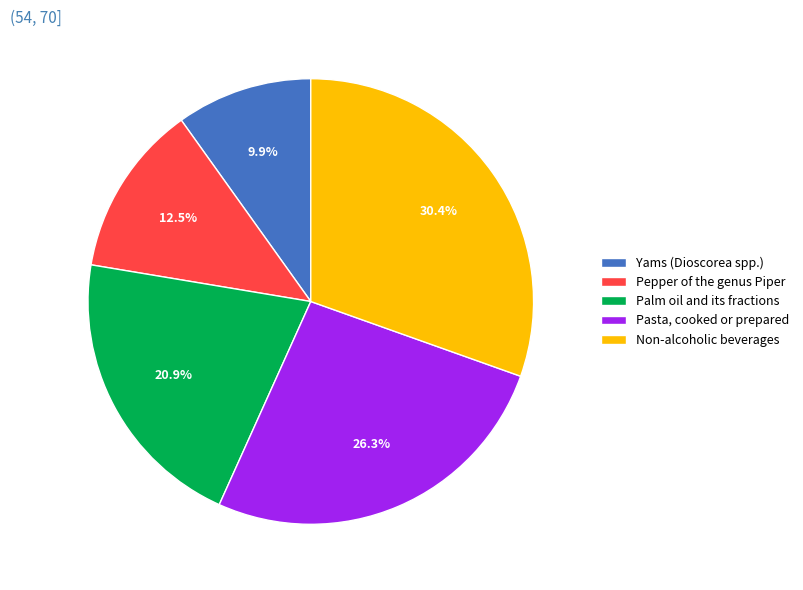

To the nearest percent, what is the average slice percentage?

20%